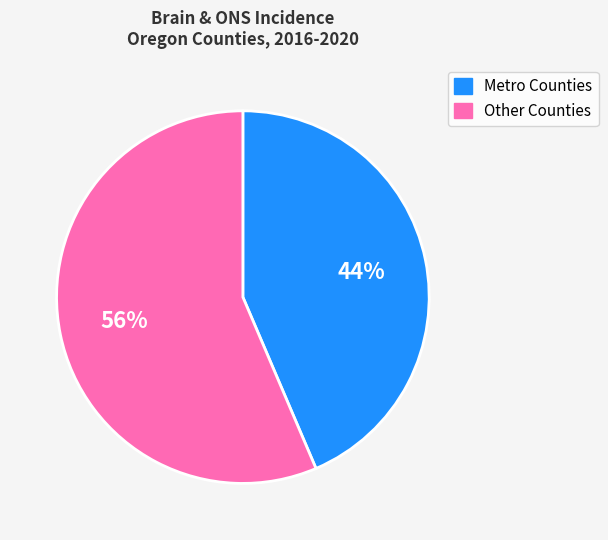

Is there a majority slice in this chart?

Yes